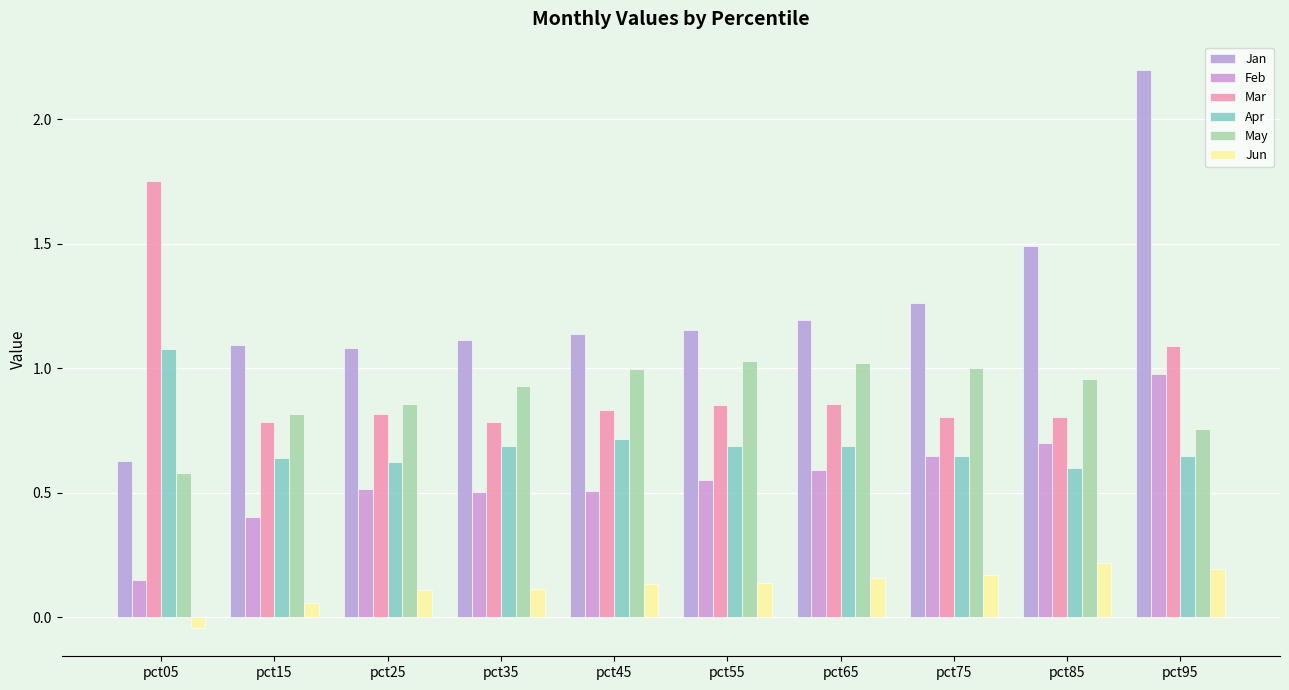

Which series changed the most between pct25 and pct65?

May